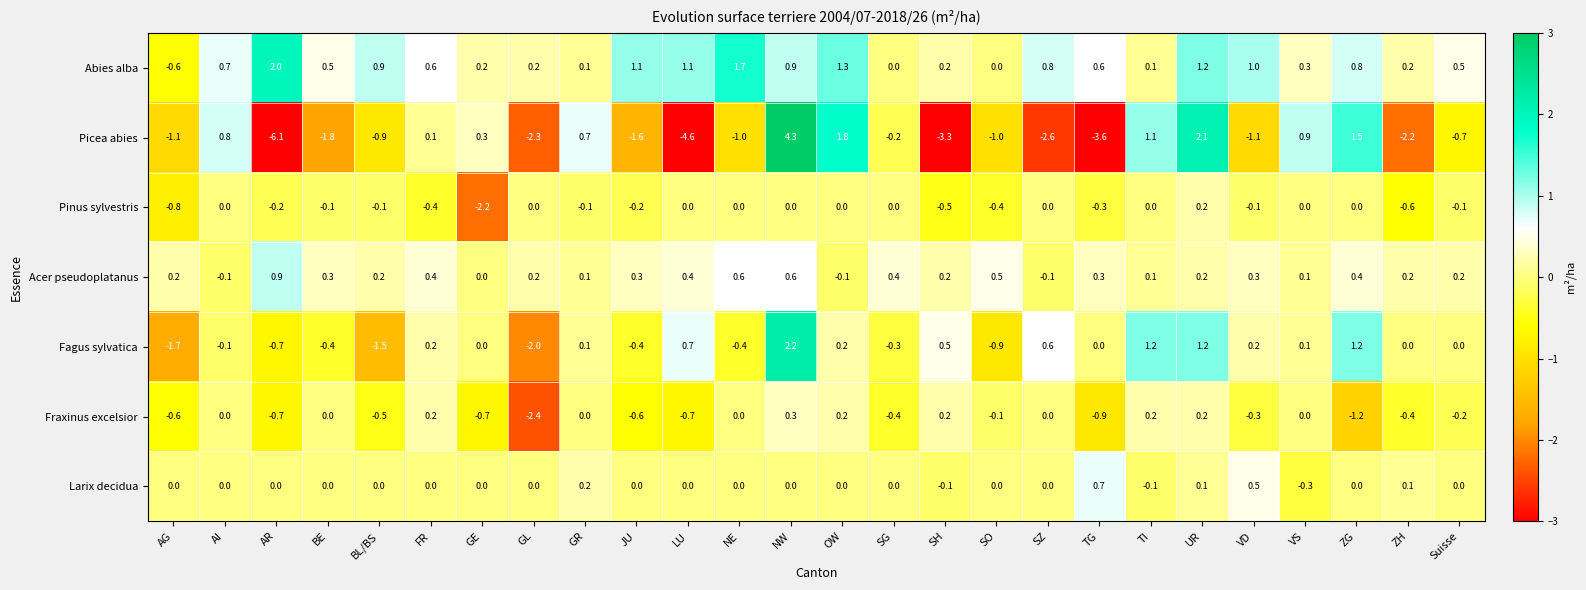

True or false: Picea abies has a value of -2.2 at SH.

False